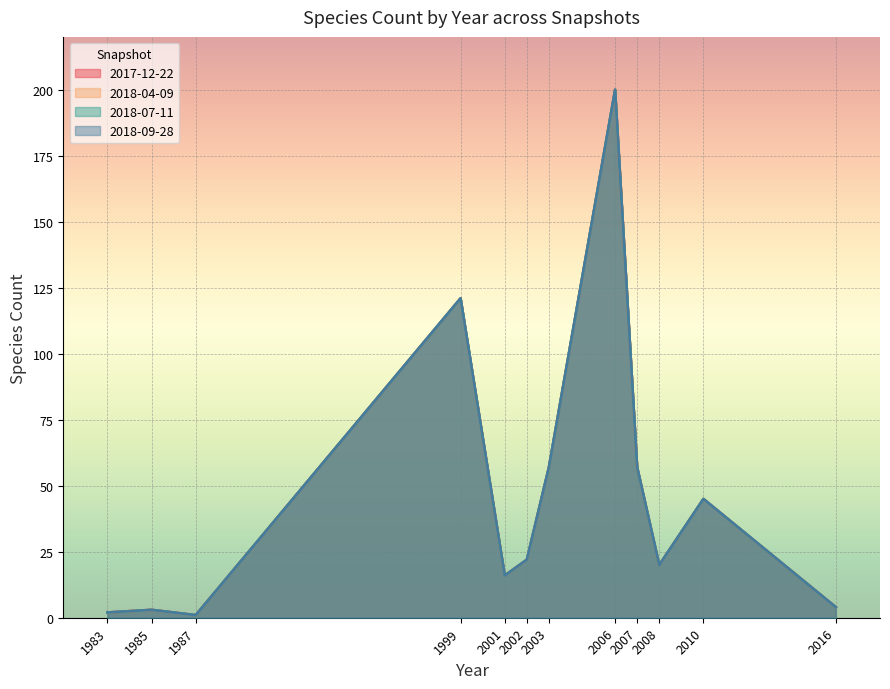

What is the average value of the 2018-07-11 series?

46